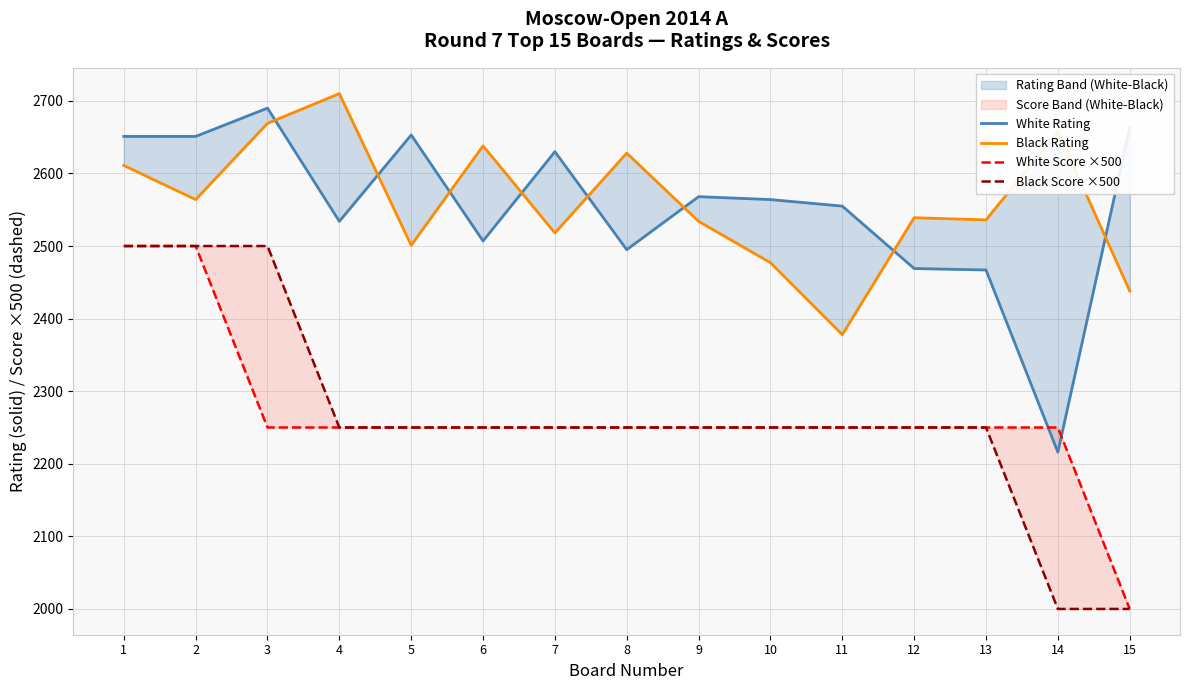

What is the average value of the Black Score ×500 series?

2267